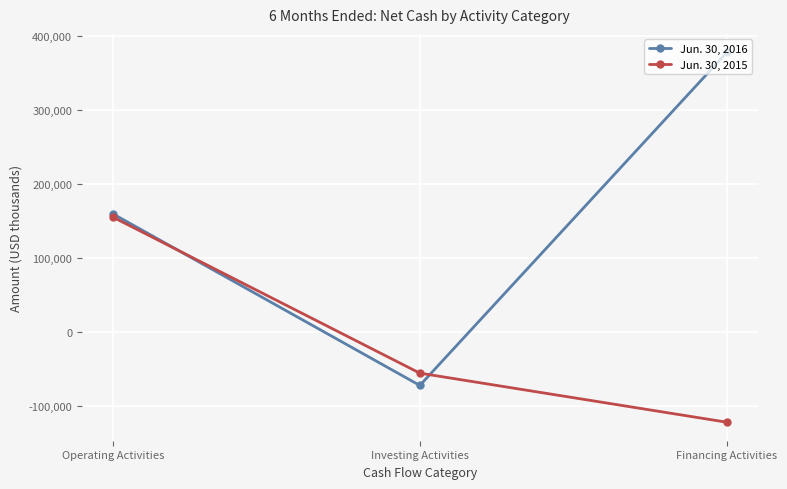

How many data points in Jun. 30, 2015 are above -55137?

1